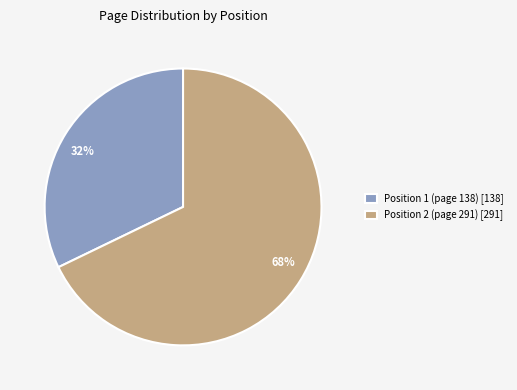

Which slice represents more than half of the pie?

Position 2 (page 291)